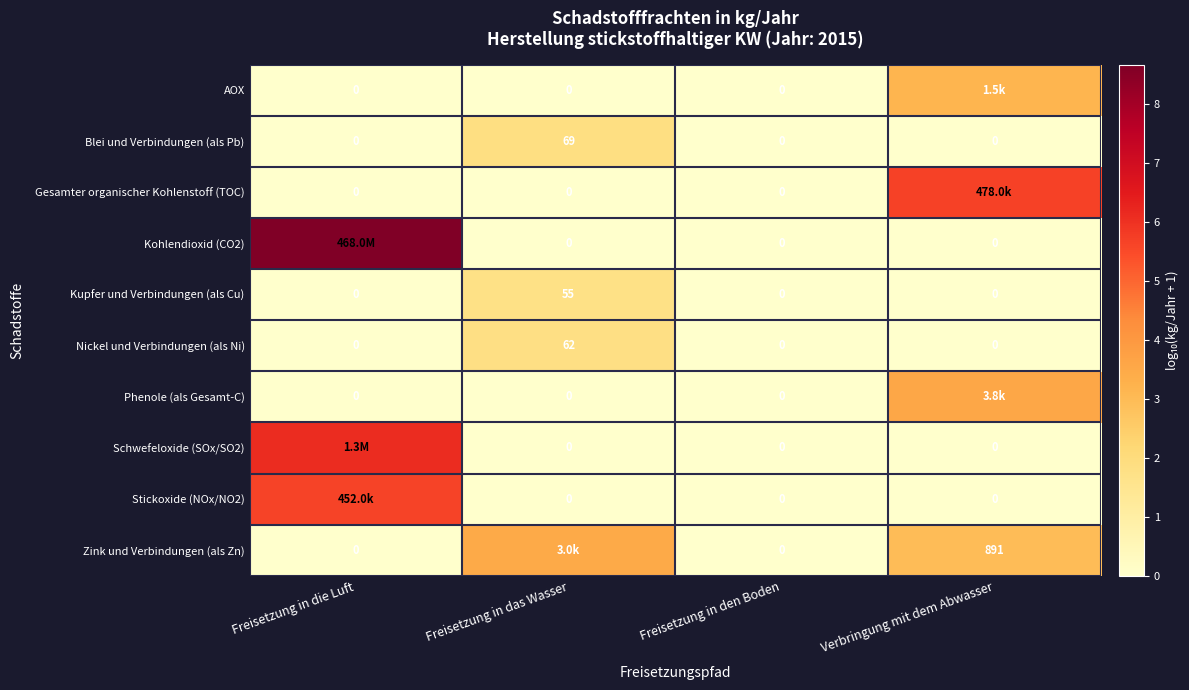

What is the sum of all Kohlendioxid (CO2) values?

8.7